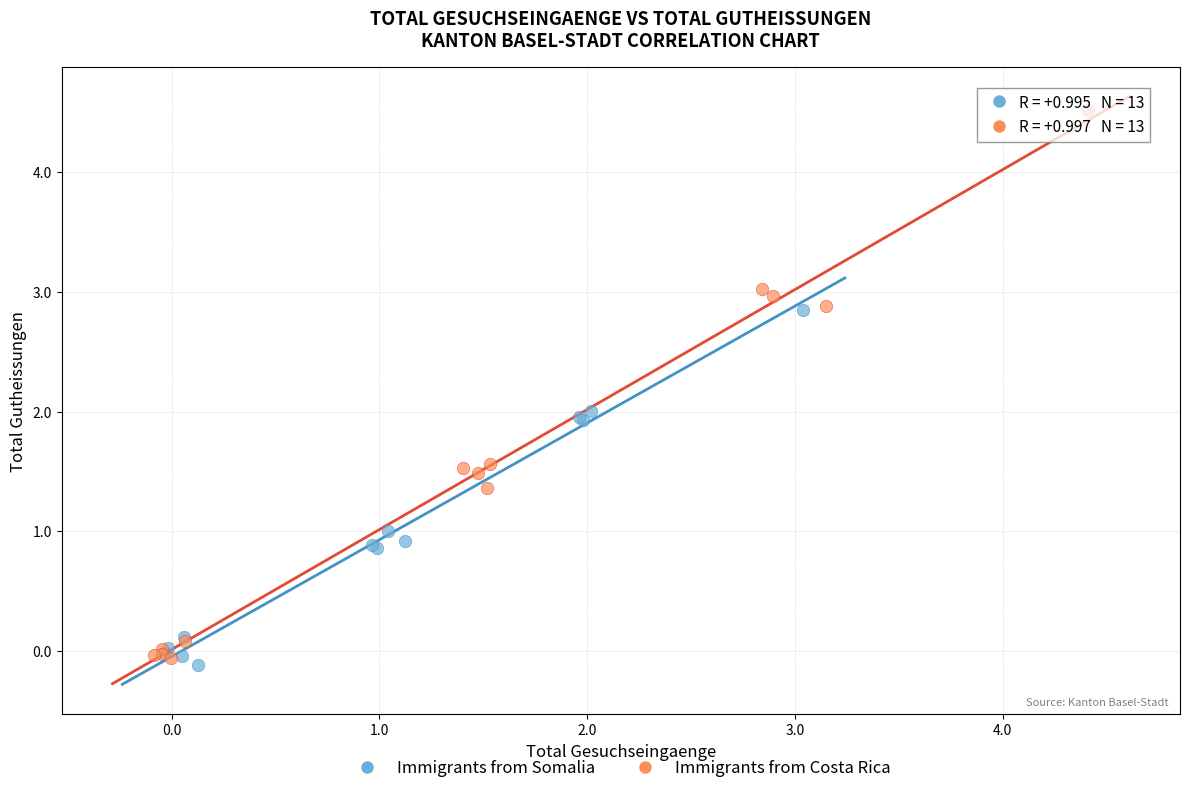

Which series has the largest Y range (max minus min)?

Immigrants from Costa Rica